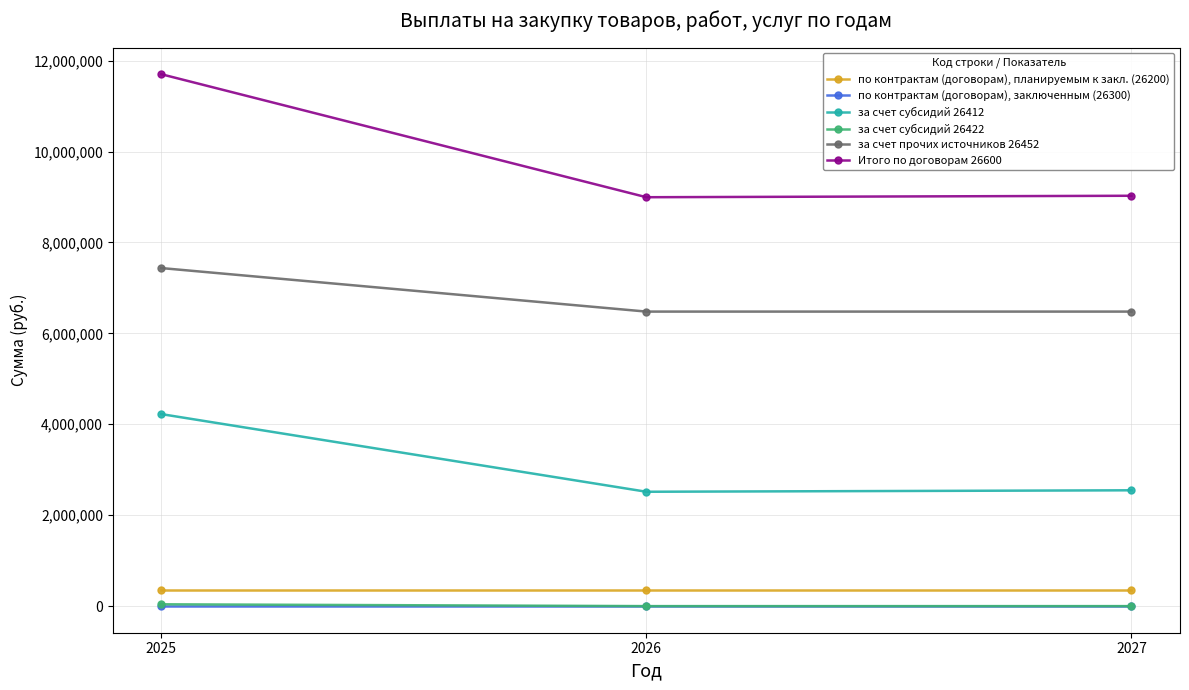

What is the difference between the maximum and minimum values in the Итого по договорам 26600 series?

2706060.9